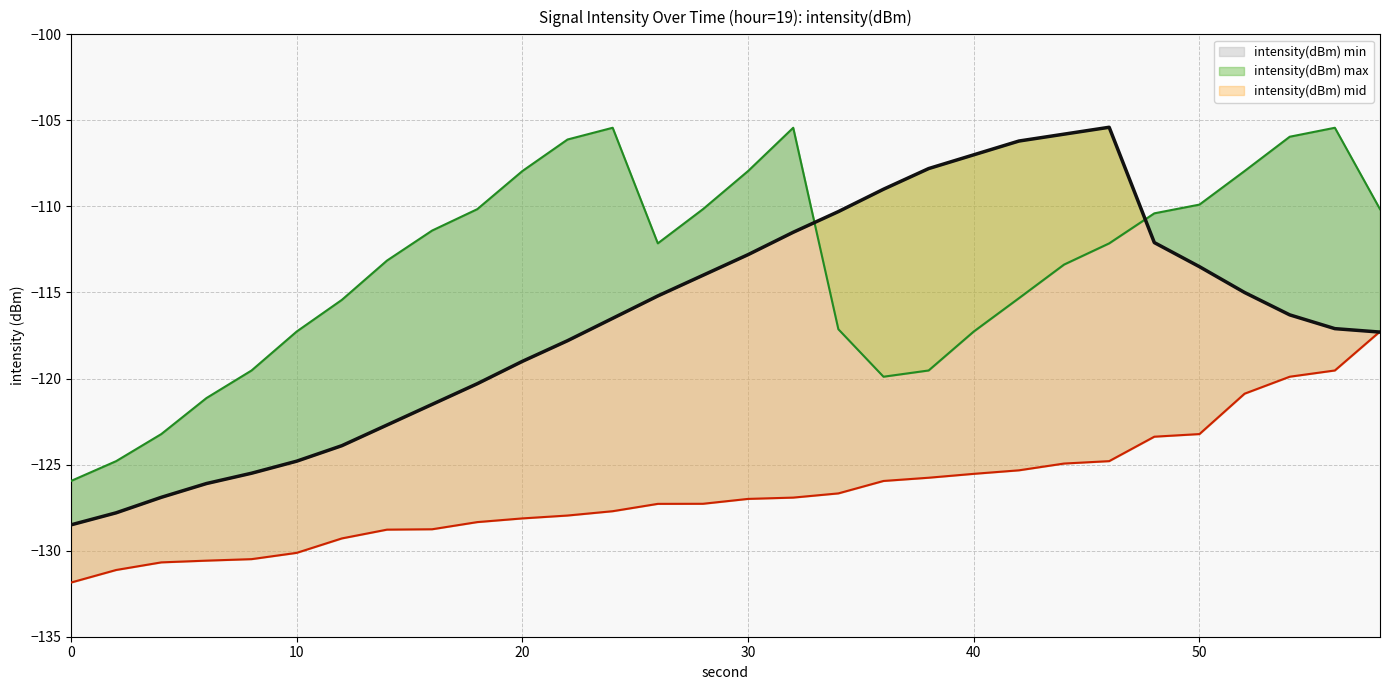

What is the difference between the highest and lowest values at 4?

7.5